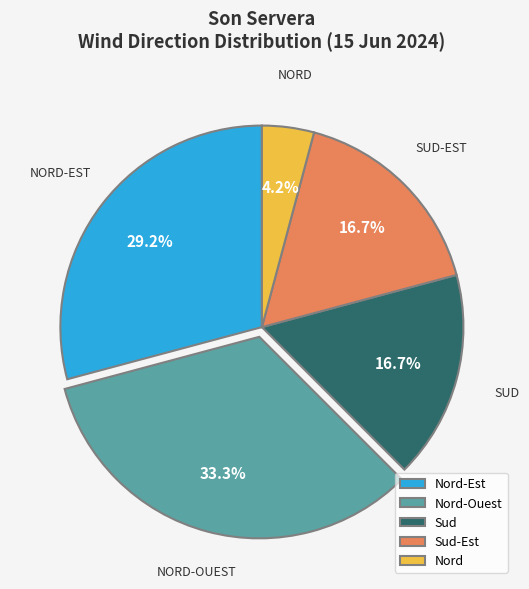

Combined, do Nord-Est and Nord account for over 50%?

No